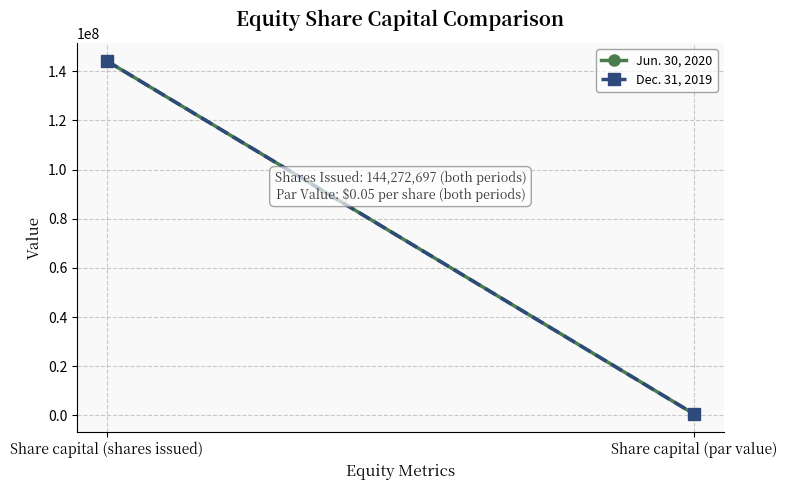

How many lines are shown in the chart?

2